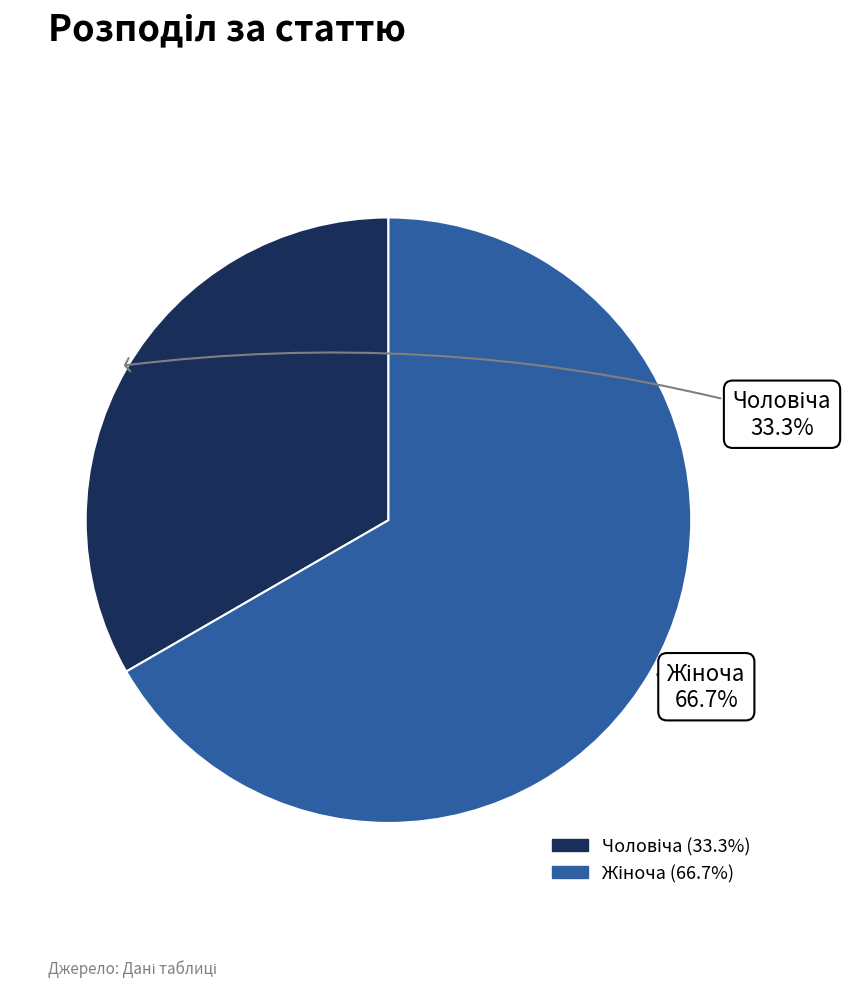

Is there a majority slice in this chart?

Yes